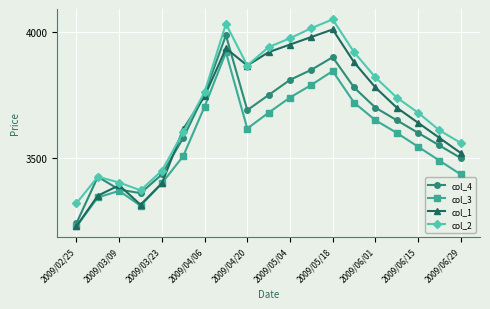

Which series has the widest spread of values?

col_1